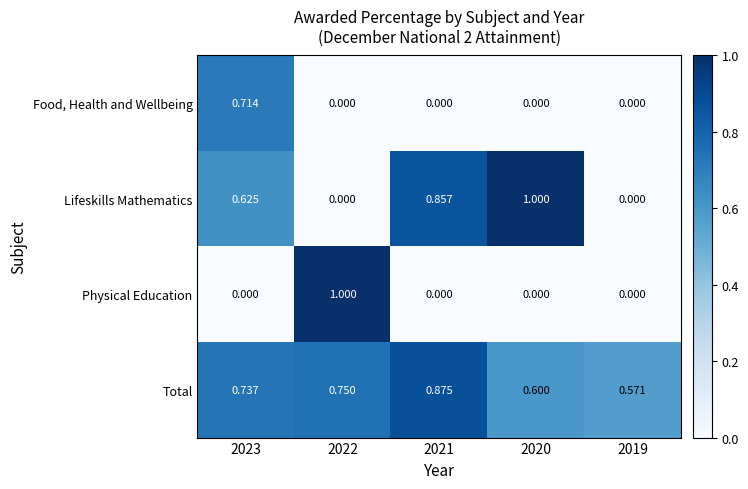

Is the value of Lifeskills Mathematics at 2020 greater than the value of Food, Health and Wellbeing at 2021?

Yes